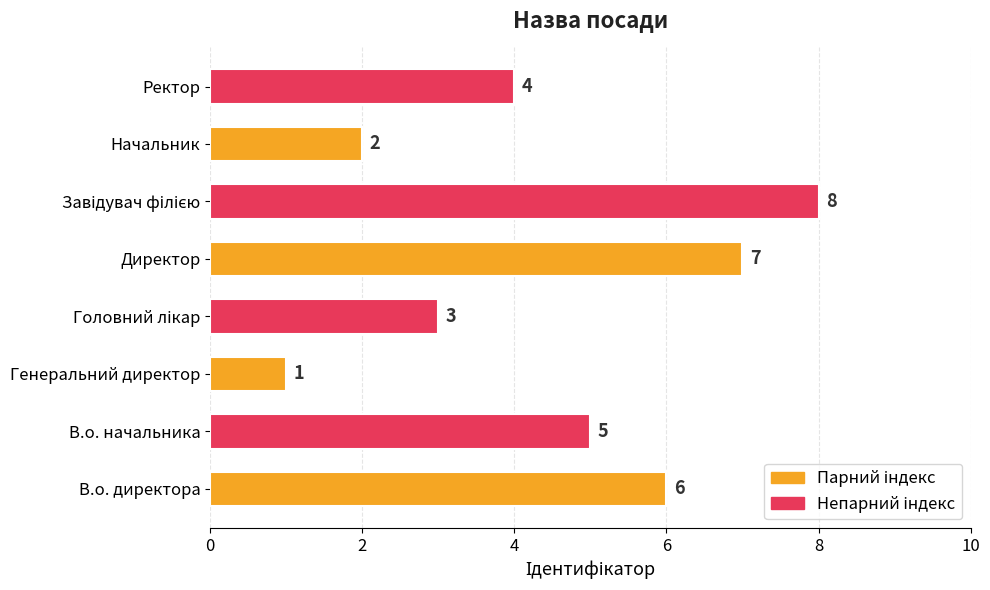

Count the values in the range 3 to 7.

5